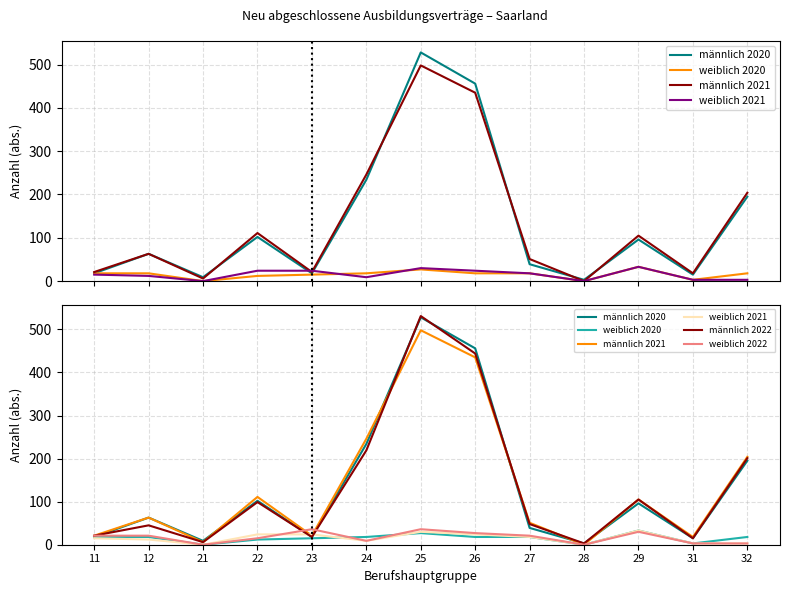

The weiblich 2022 series shows 30 at 12. True or false?

False